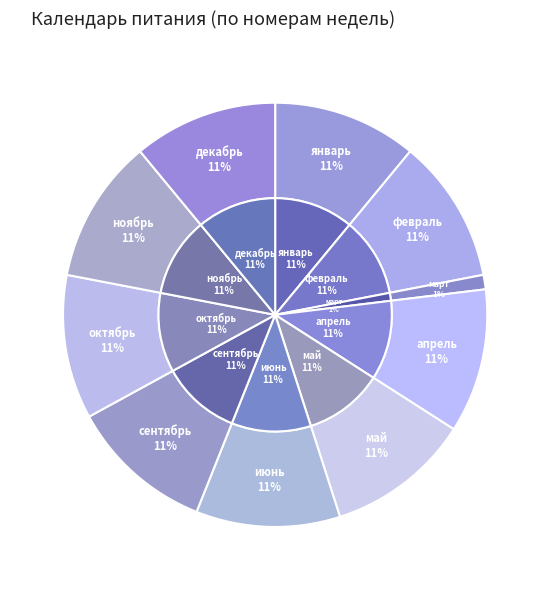

Approximately how many times larger is the value at май compared to февраль?

1.0